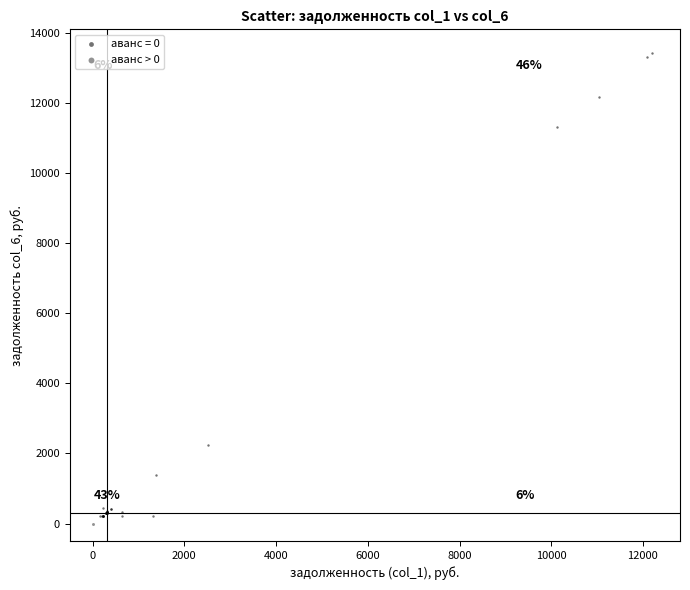

Which series reaches the minimum Y coordinate?

аванс > 0